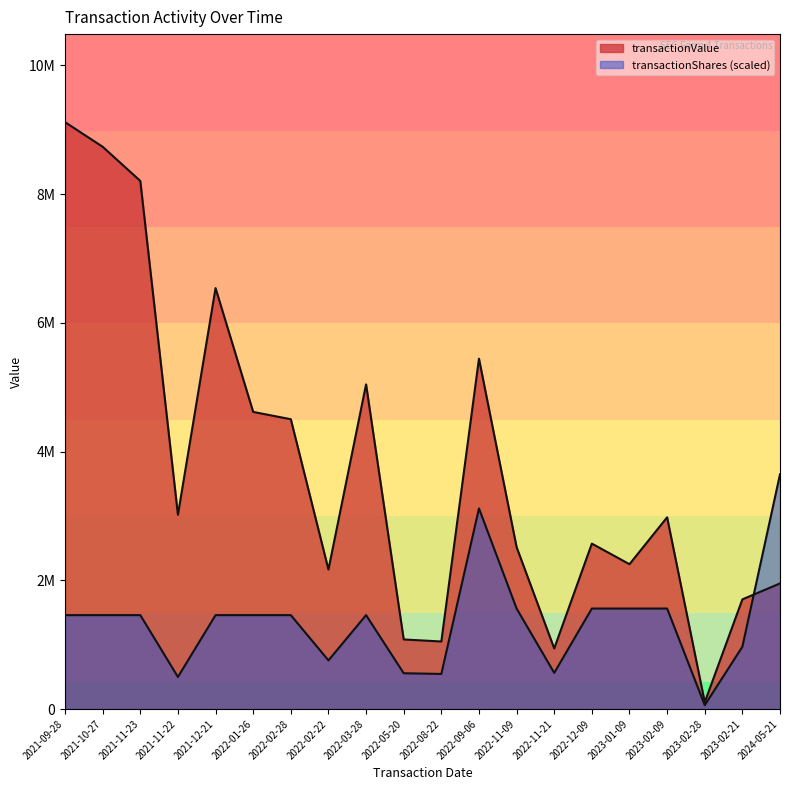

What are all the series names shown in the legend?

transactionValue, transactionShares